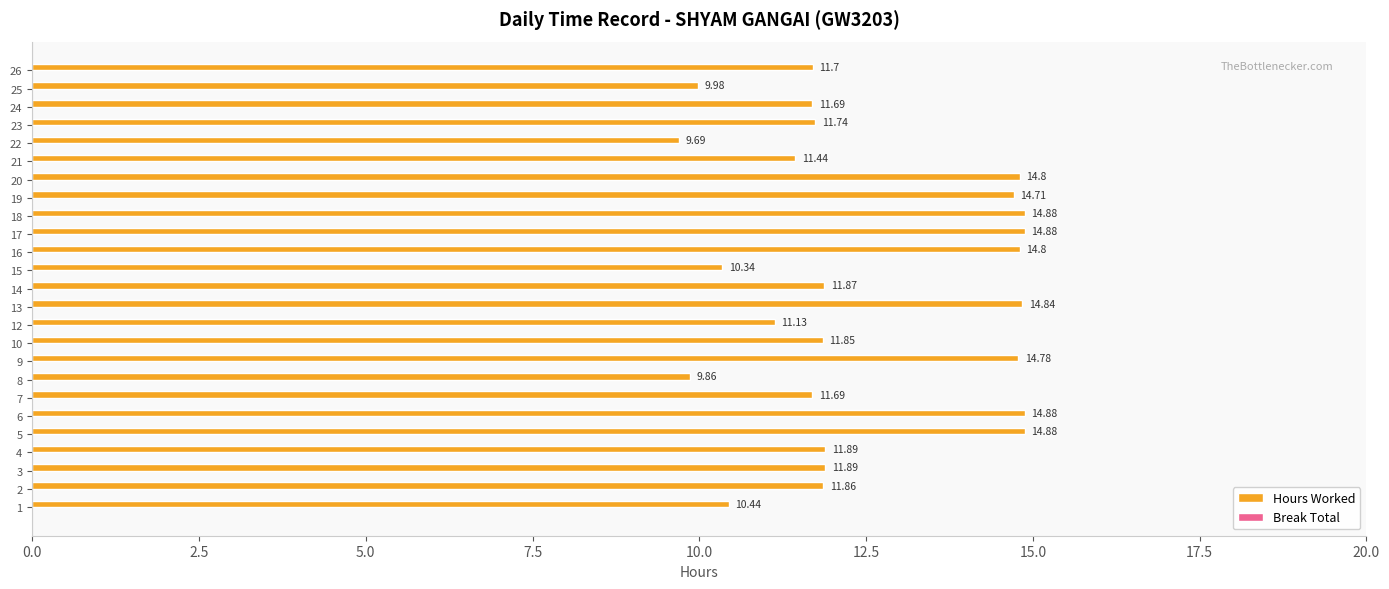

Between 14 and 21, which is larger?

14